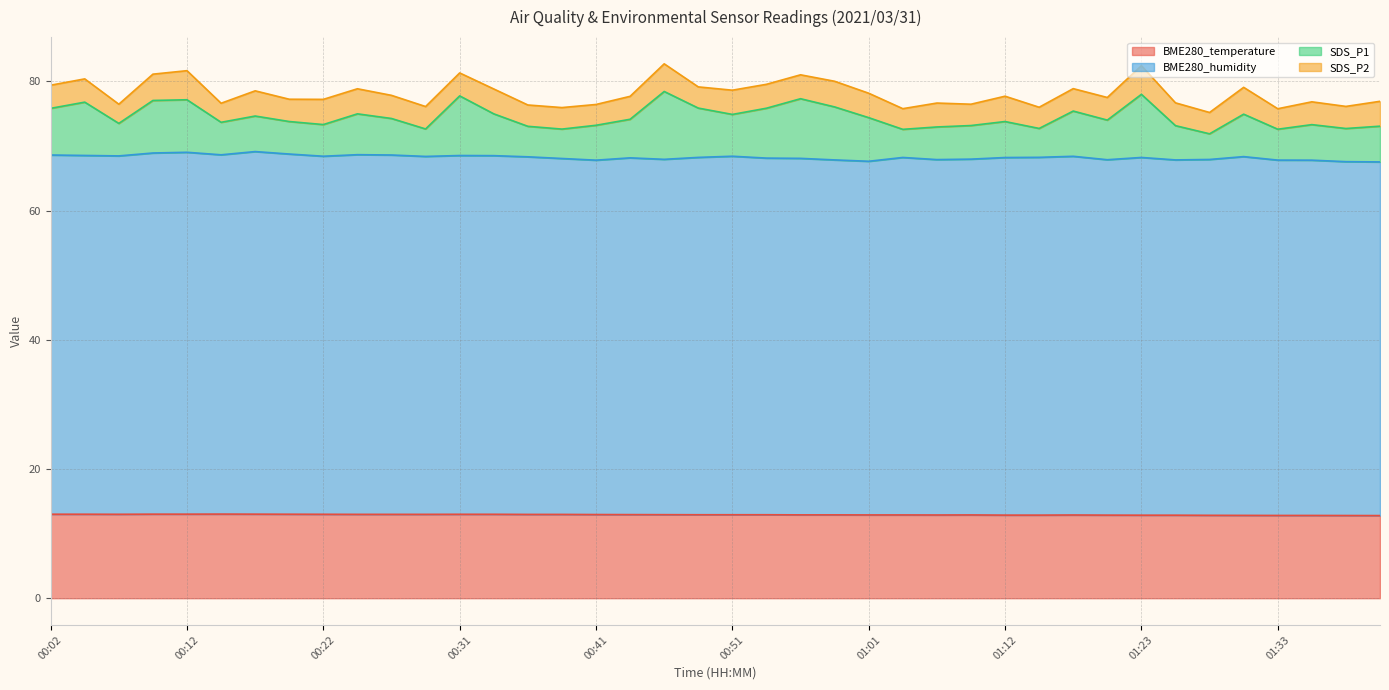

Where is the first local maximum for BME280_temperature?

00:14